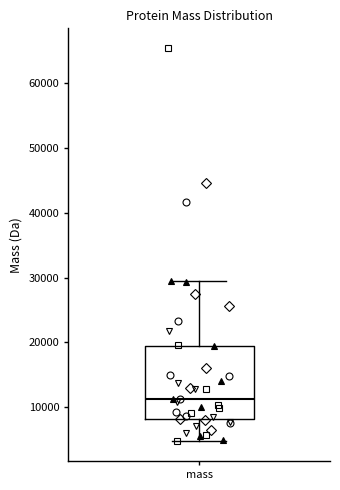

Where does the median line of the box for mass sit on the y-axis? The values are not printed on the chart, so give them approximately, as read against the axis.

11000